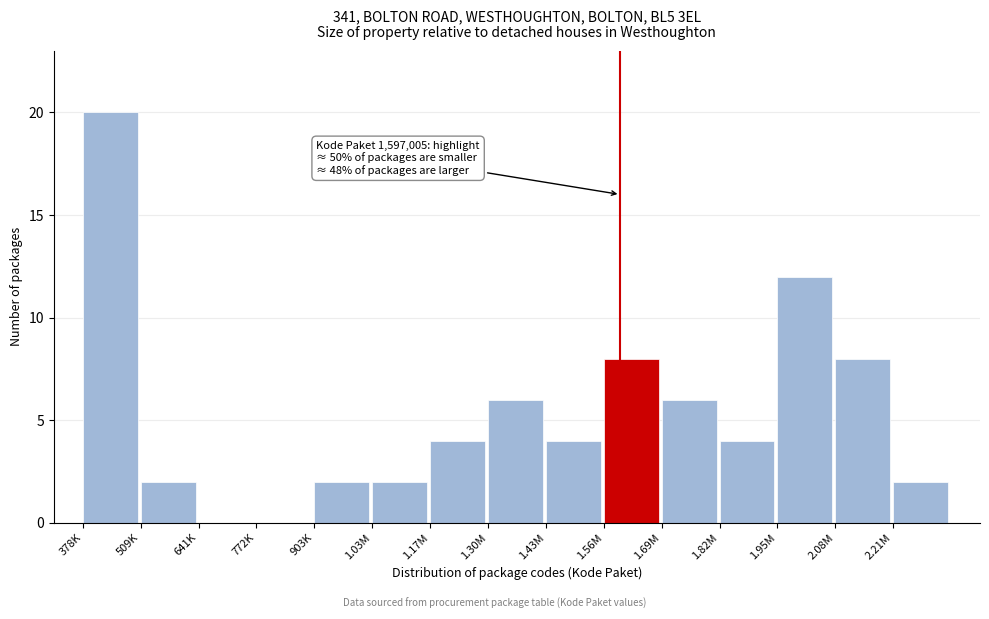

Reading right to left, list all the values displayed in this chart.

2.21M=2	2.08M=8	1.95M=12	1.82M=4	1.69M=6	1.56M=8	1.43M=4	1.30M=6	1.17M=4	1.03M=2	903K=2	772K=0	641K=0	509K=2	378K=20